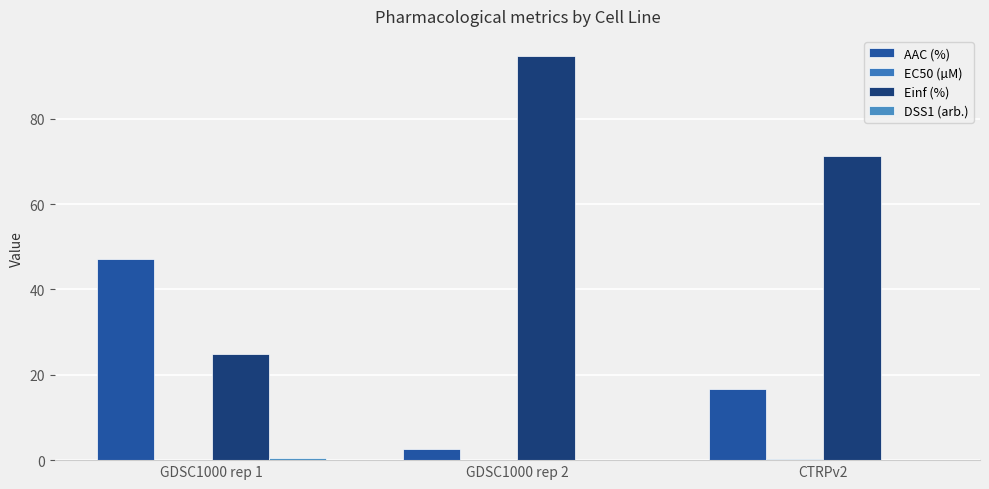

What is the sum of the Einf (%) values at GDSC1000 rep 1 and GDSC1000 rep 2?

119.7